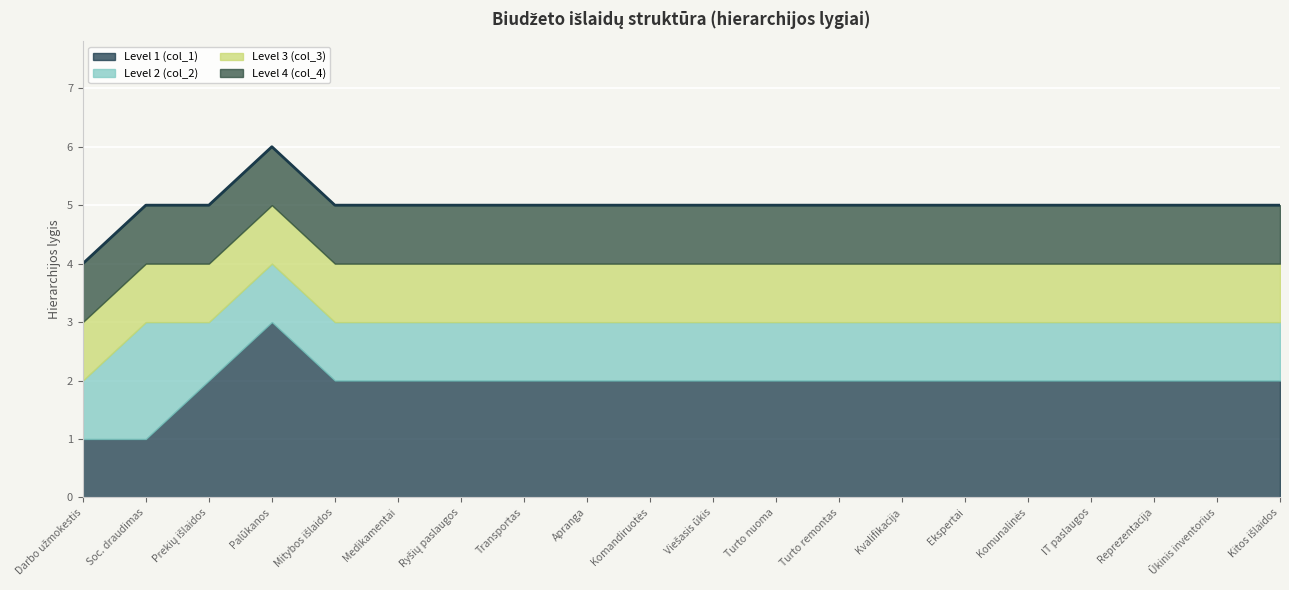

What is the value of the Level 2 (col_2) point at the 5th from the left?

1